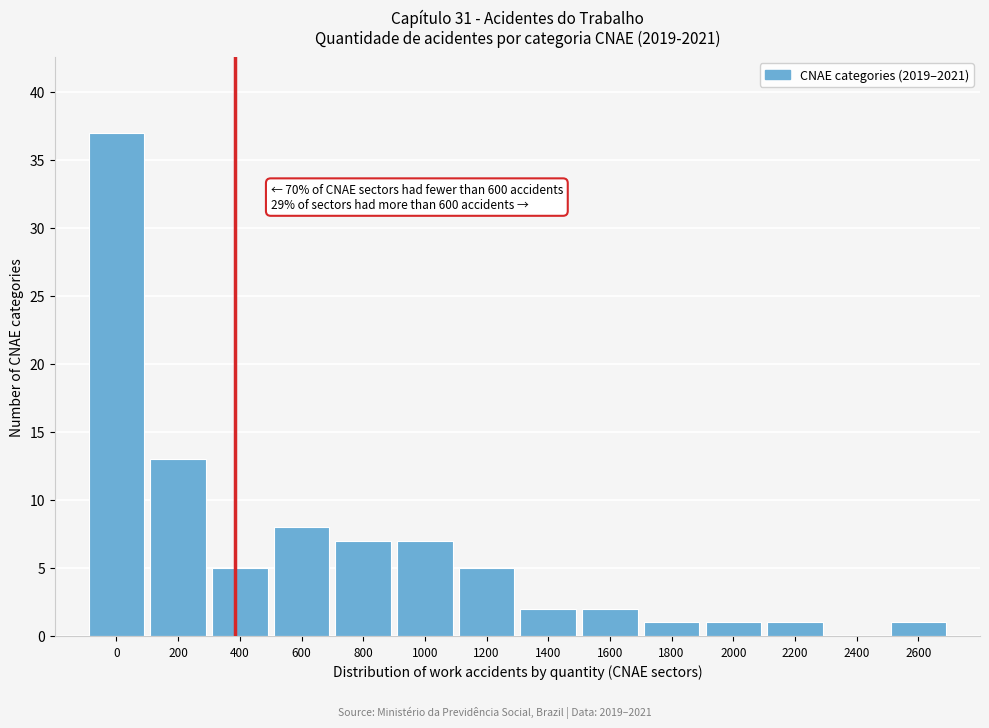

Reading left to right, list all the values displayed in this chart.

0=37	200=13	400=5	600=8	800=7	1000=7	1200=5	1400=2	1600=2	1800=1	2000=1	2200=1	2400=0	2600=1